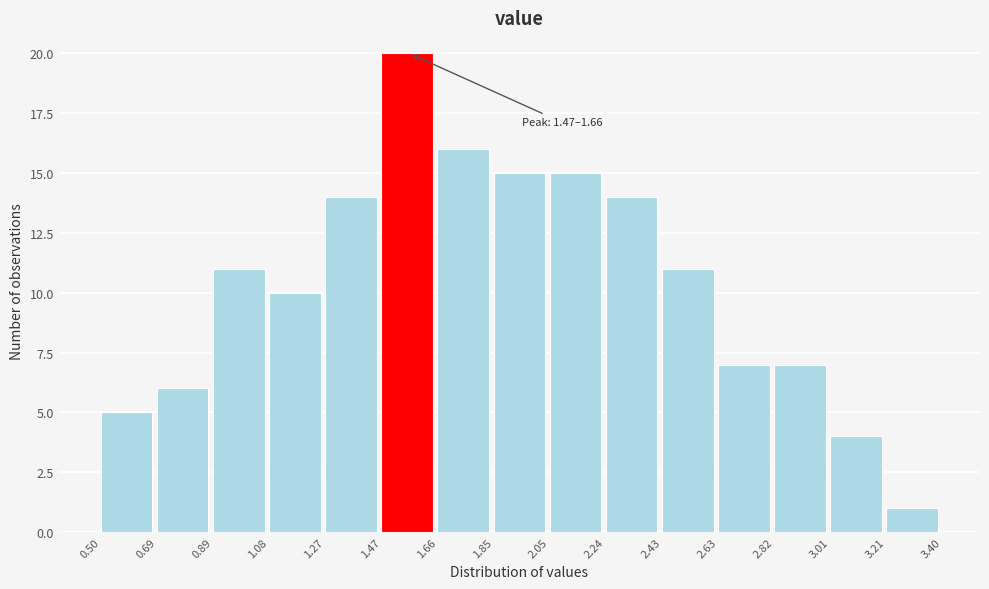

Which range on the x-axis has the tallest bar?

1.47 to 1.66